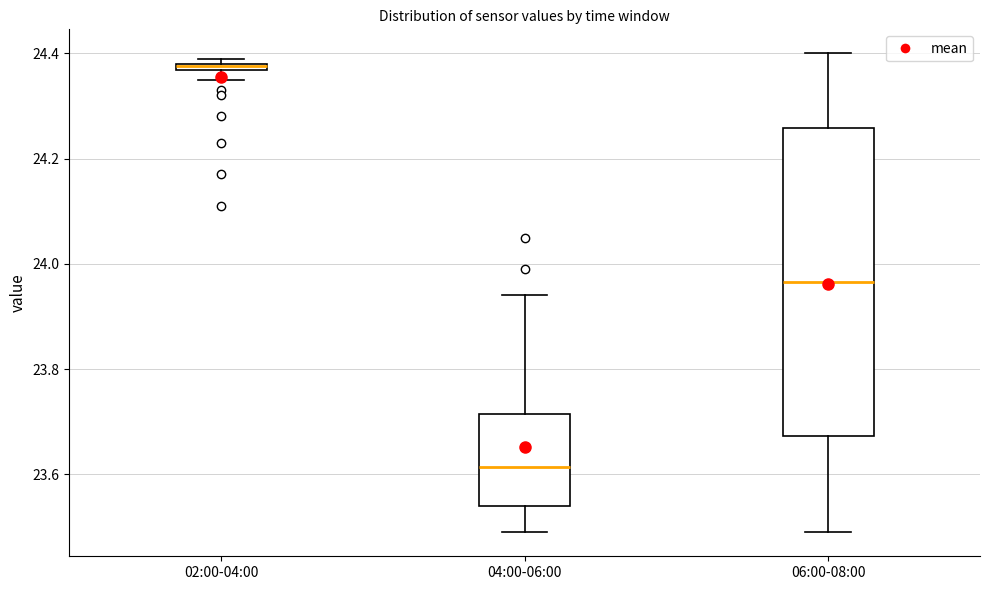

Which box is the tallest, from its lower edge to its upper edge?

06:00-08:00